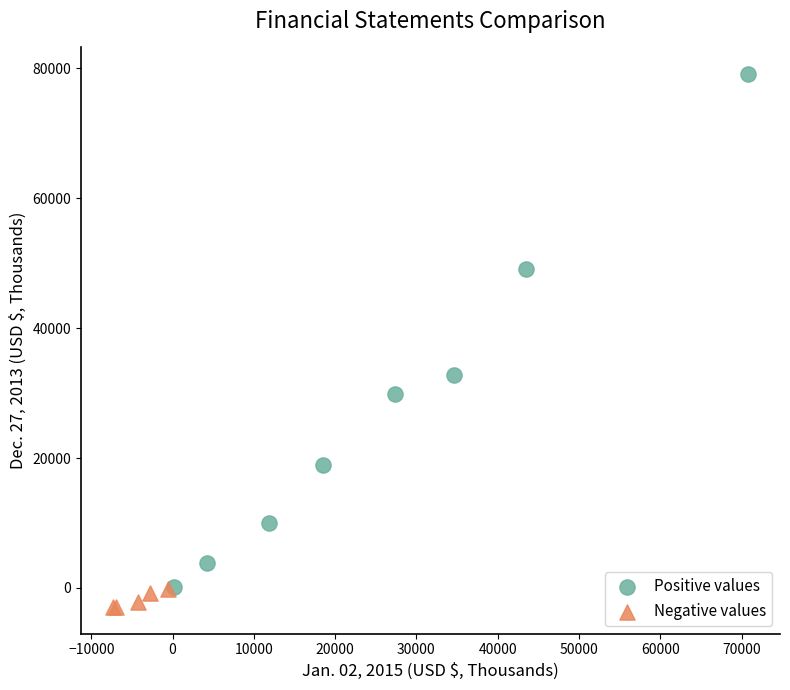

Which series has the widest spread of Y values?

Positive values